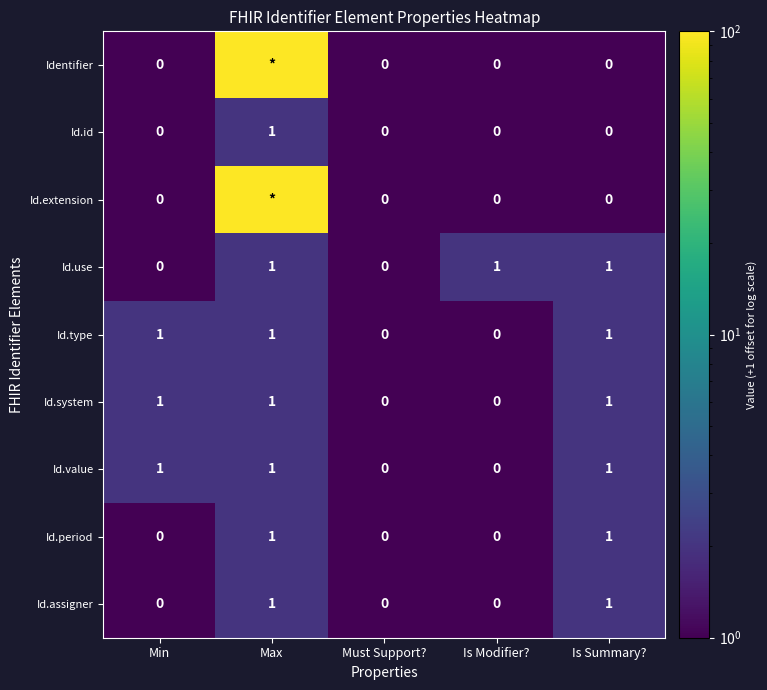

At which category does the chart reach its peak across all series?

Max